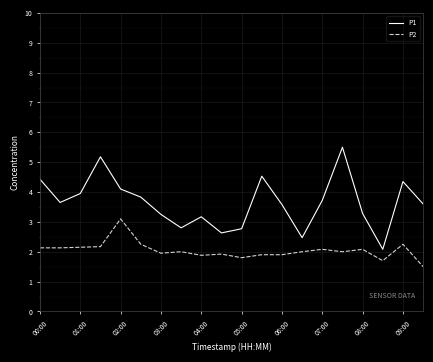

True or false: P2 and P1 intersect in this chart.

False